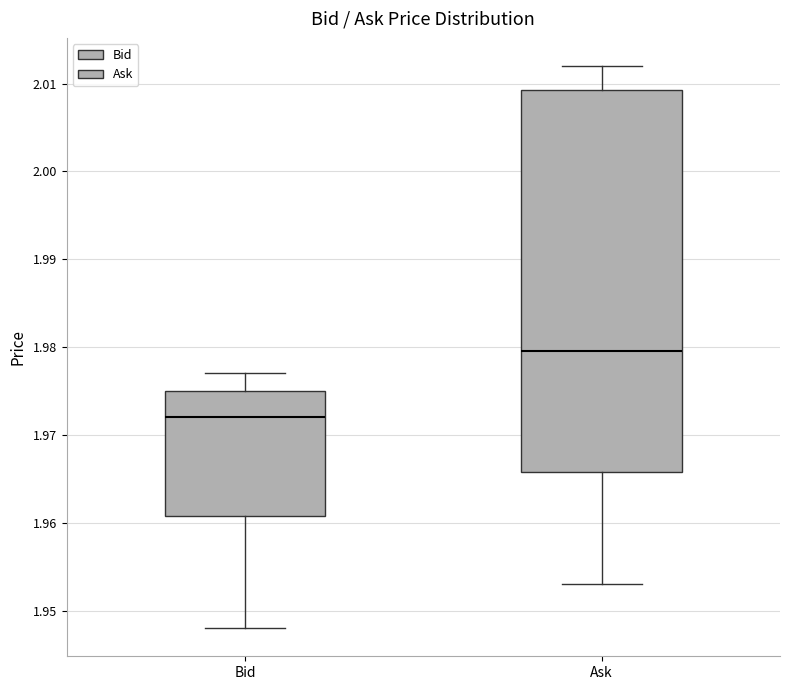

Reading left to right, read every box against the y-axis: the position of its median line, the range the box covers, and the ends of its whiskers. The values are not printed on the chart, so give them approximately, as read against the axis.

Bid: median 1.972, box 1.961 to 1.975, whiskers 1.948 to 1.977
Ask: median 1.980, box 1.966 to 2.009, whiskers 1.953 to 2.012